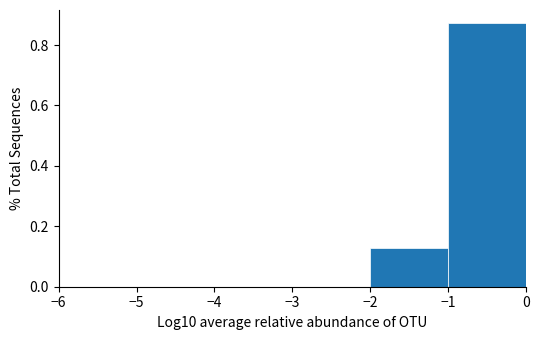

Reading left to right, transcribe this chart: for each bar, give the range it covers on the x-axis and its height. The values are not printed on the chart, so give them approximately, as read against the axis.

-6 to -5: 0
-5 to -4: 0
-4 to -3: 0
-3 to -2: 0
-2 to -1: 0.12
-1 to 0: 0.88